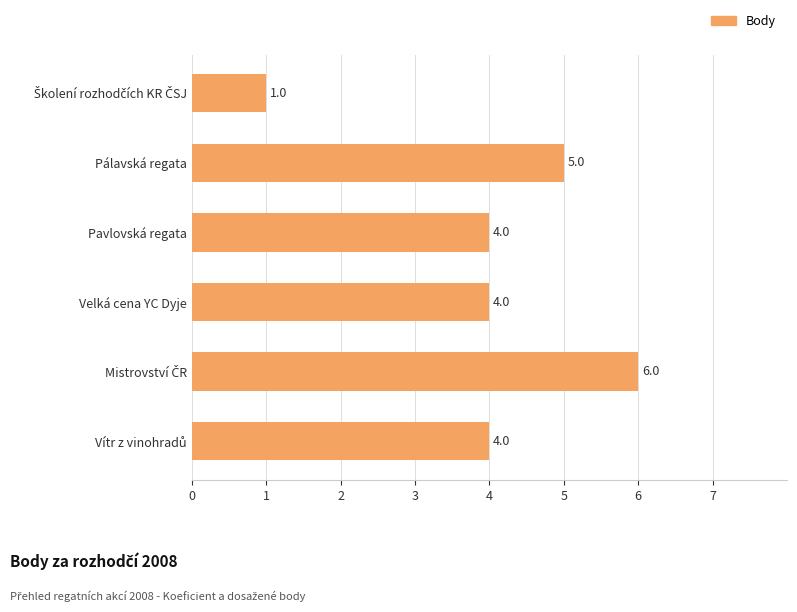

Approximately how many times larger is the value at Pavlovská regata compared to Pálavská regata?

0.8